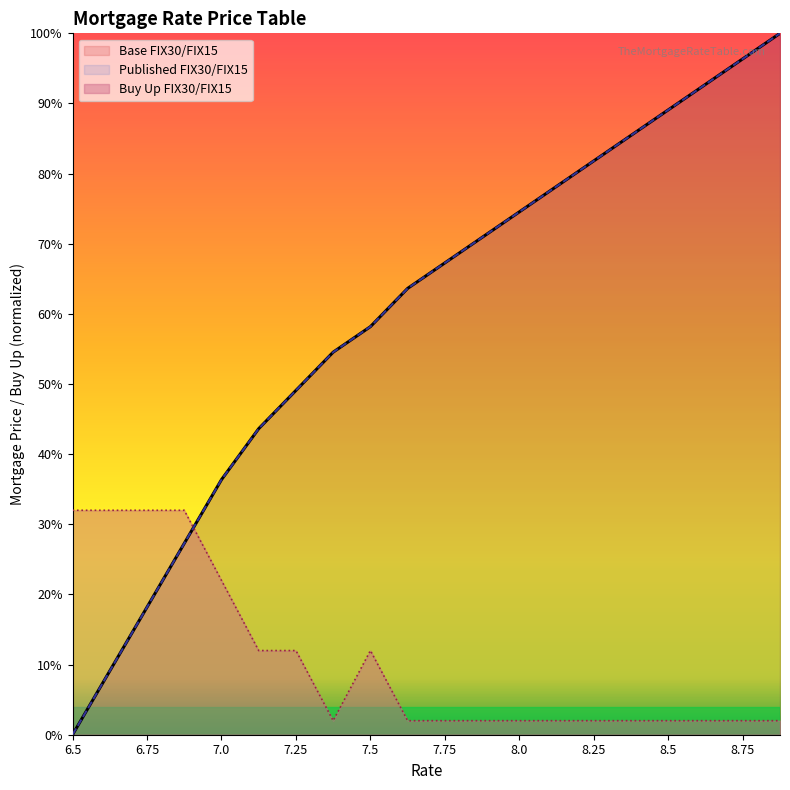

How many intersections are there between Published FIX30/FIX15 and Buy Up FIX30/FIX15?

1